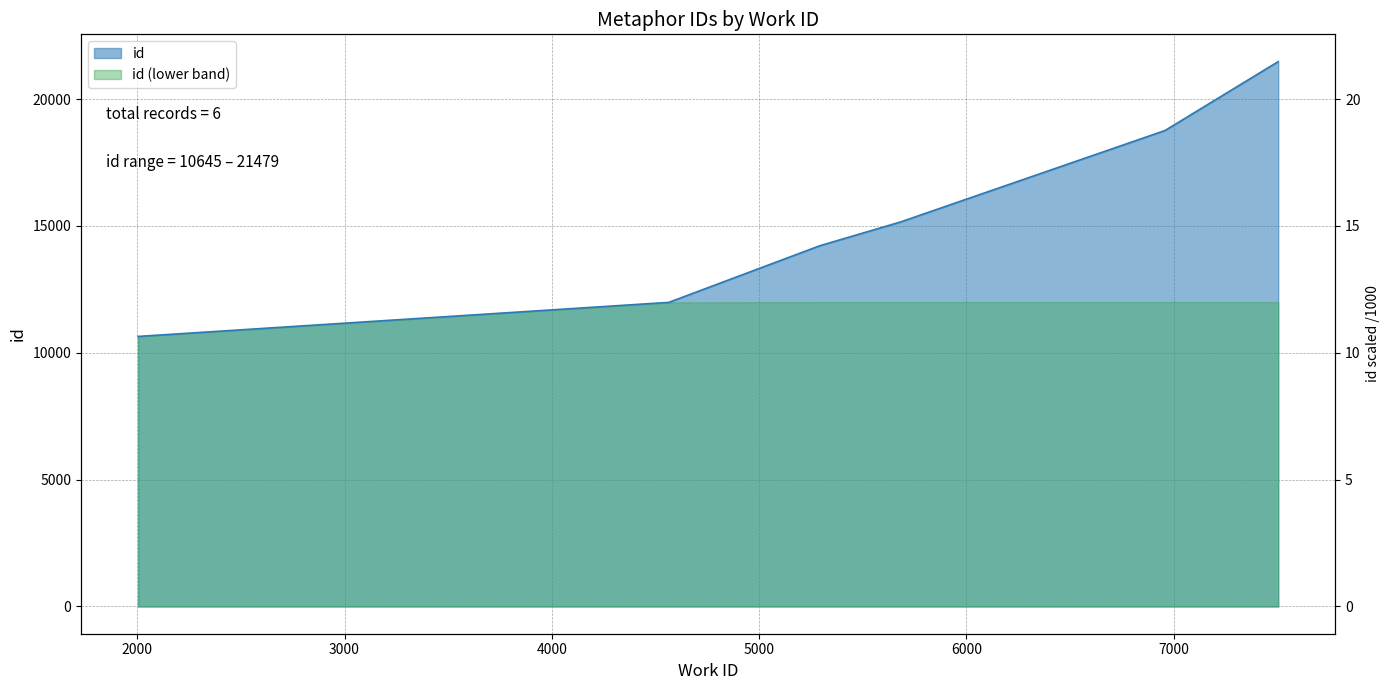

What is the minimum value shown in the chart?

10645